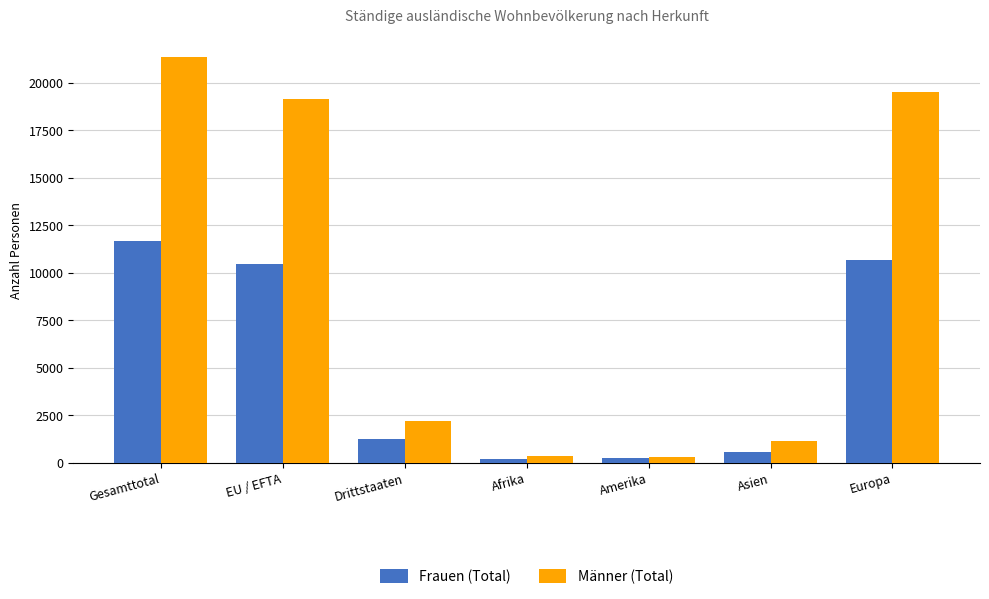

Rank the series by their maximum value, from highest to lowest.

Männer (Total), Frauen (Total)